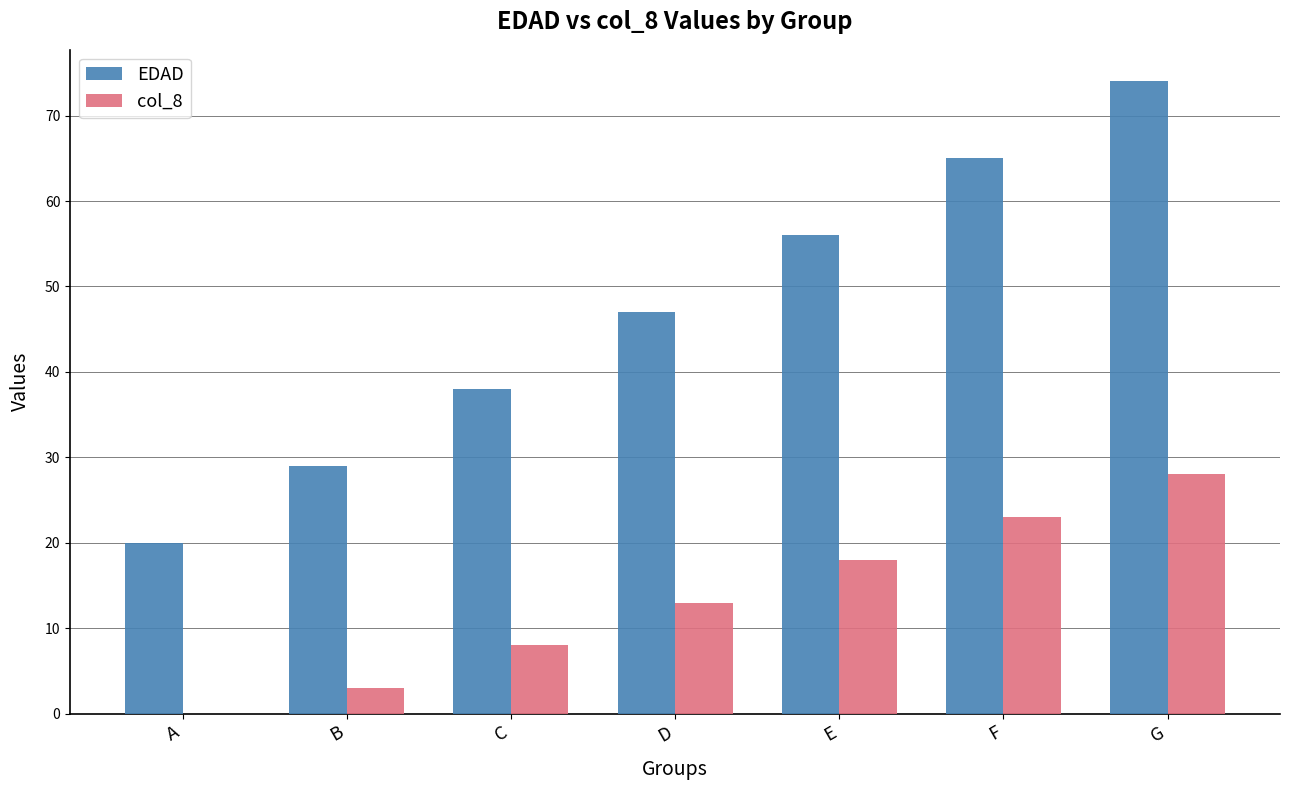

Between D and G, which series saw the biggest shift?

EDAD